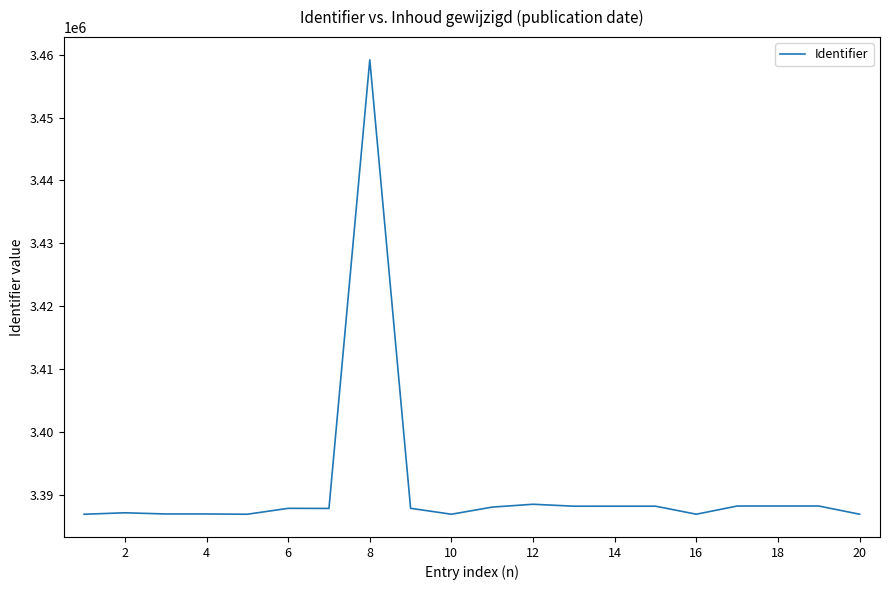

What is the minimum value shown in the chart?

3386891